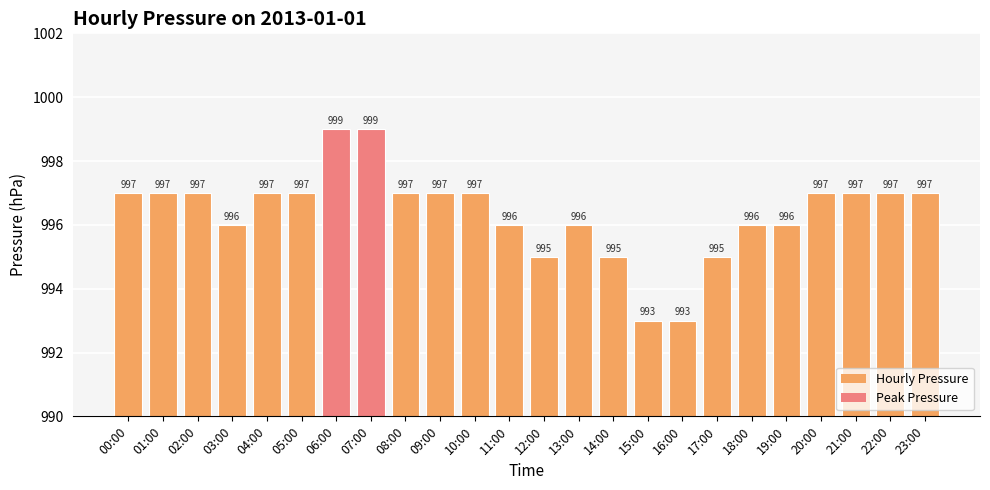

Reading right to left, extract all data points from this chart.

23:00=997	22:00=997	21:00=997	20:00=997	19:00=996	18:00=996	17:00=995	16:00=993	15:00=993	14:00=995	13:00=996	12:00=995	11:00=996	10:00=997	09:00=997	08:00=997	07:00=999	06:00=999	05:00=997	04:00=997	03:00=996	02:00=997	01:00=997	00:00=997